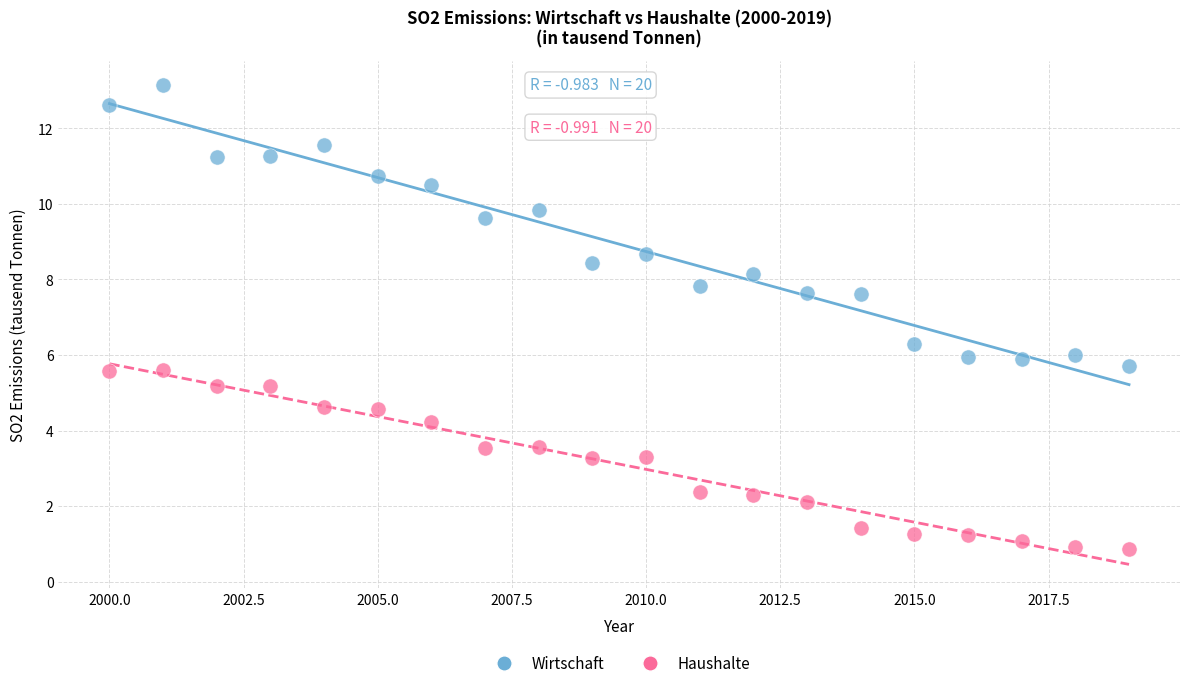

In the Wirtschaft series, what Y value is closest to 9?

8.7